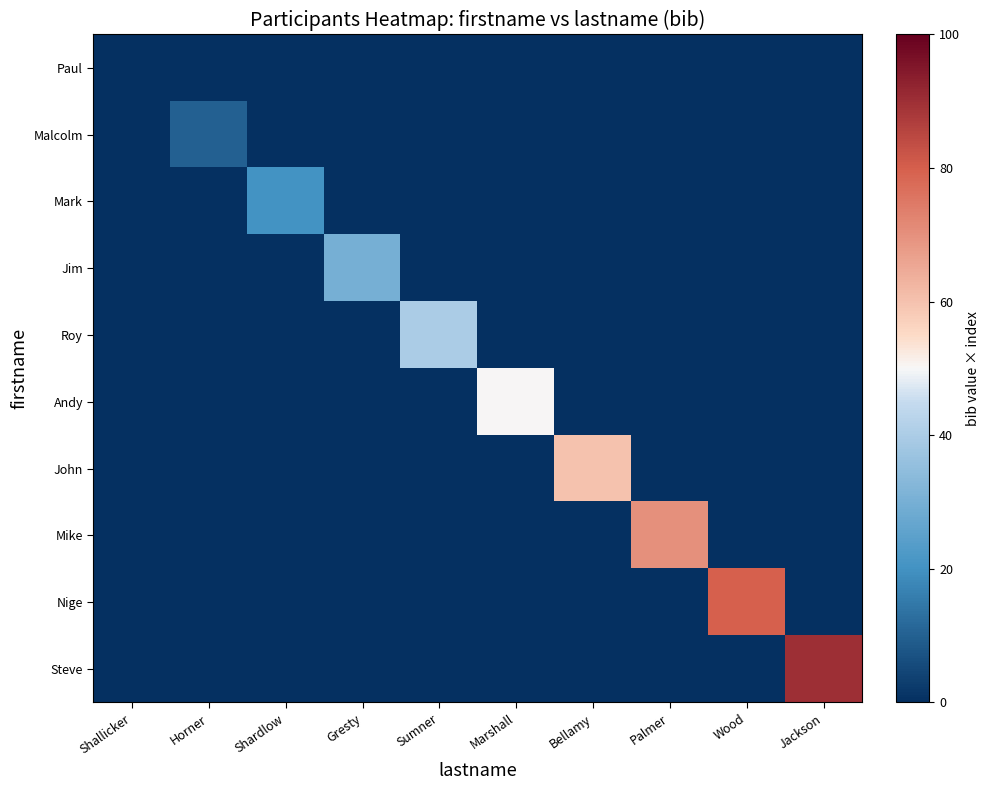

At which category is the sum across all series the highest?

Jackson